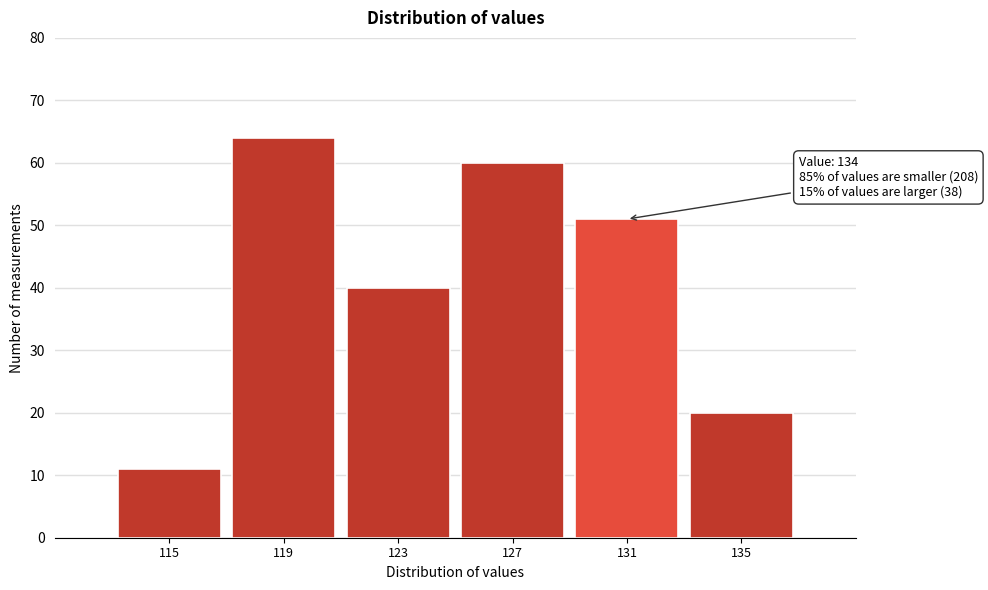

Reading left to right, list all the values displayed in this chart.

11	64	40	60	51	20